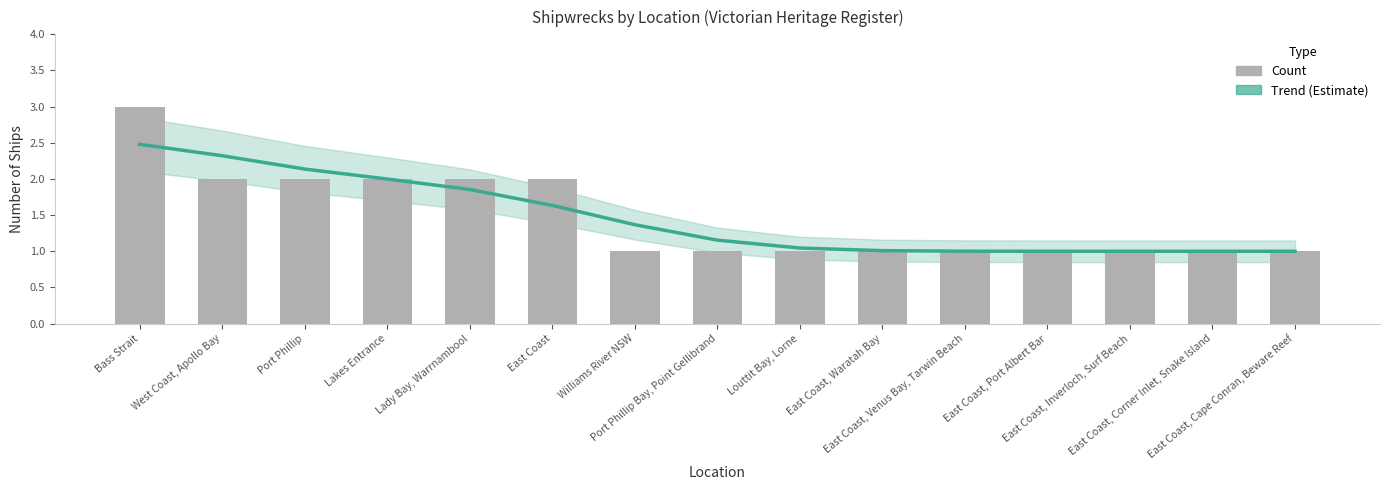

Reading left to right, what are all the values shown in this chart?

Trend (Estimate): 2.5	2.3	2.1	2.0	1.9	1.6	1.4	1.2	1.0	1.0	1.0	1.0	1.0	1.0	1.0
Count: 3.0	2.0	2.0	2.0	2.0	2.0	1.0	1.0	1.0	1.0	1.0	1.0	1.0	1.0	1.0